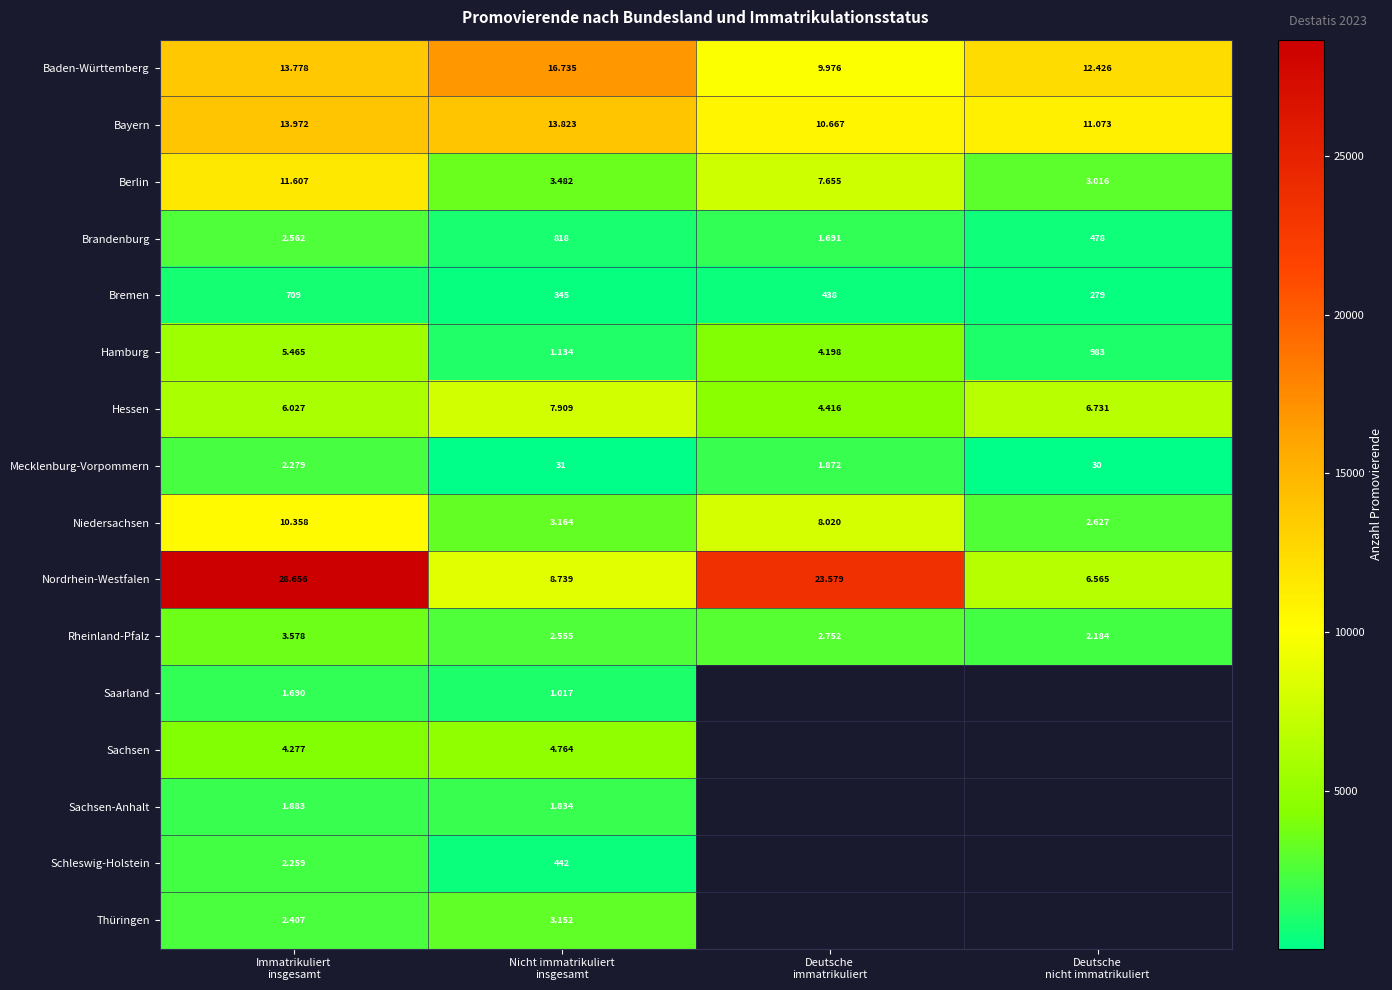

Which series has the largest total across all categories?

Nordrhein-Westfalen